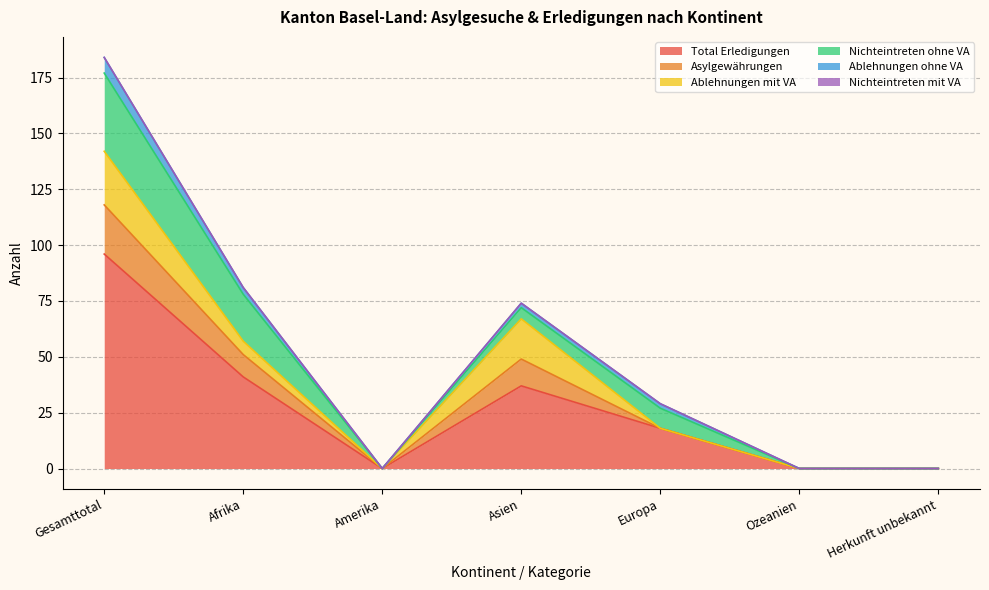

What is the average value of the Total Erledigungen series?

27